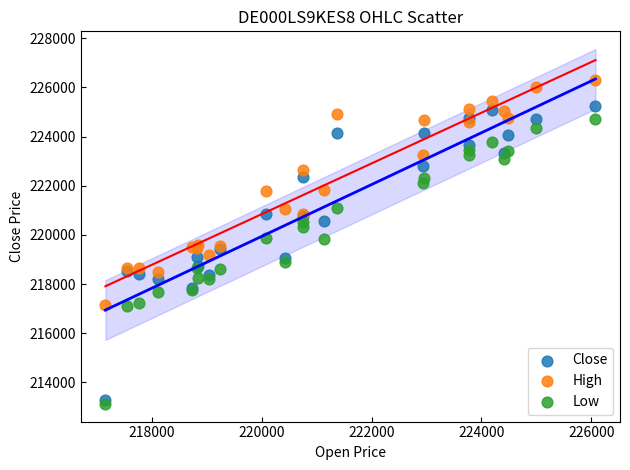

Which series has the widest spread of Y values?

Close